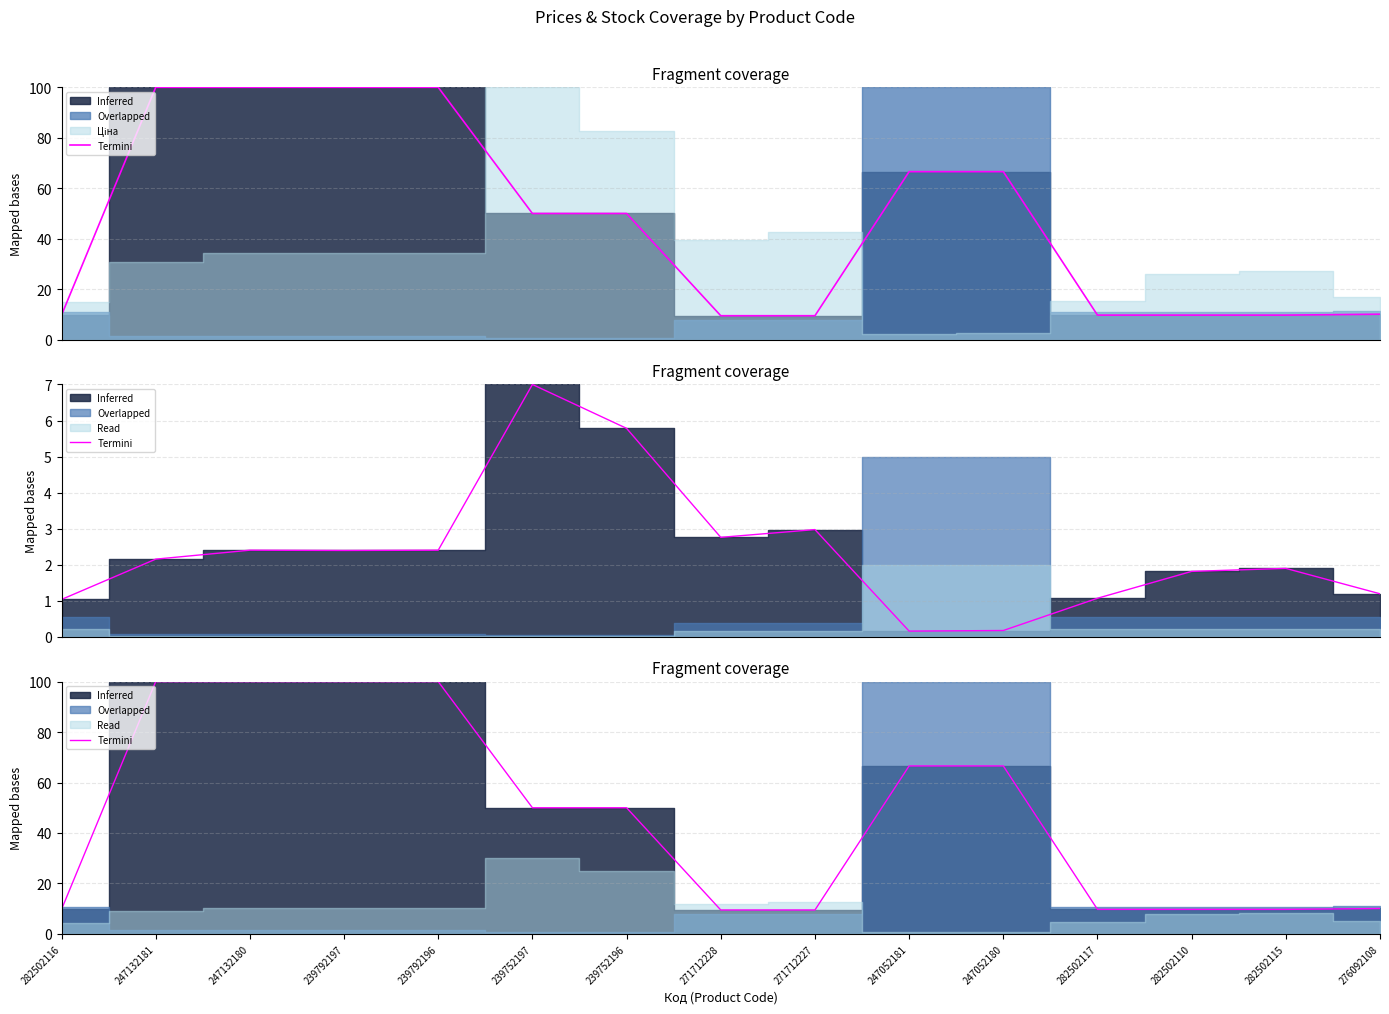

Reading left to right, transcribe all the data shown in this chart.

282502116=9.7	247132181=100.0	247132180=100.0	239792197=100.0	239792196=100.0	239752197=50.0	239752196=50.0	271712228=9.5	271712227=9.5	247052181=66.6	247052180=66.6	282502117=9.7	282502110=9.7	282502115=9.7	276092108=10.1